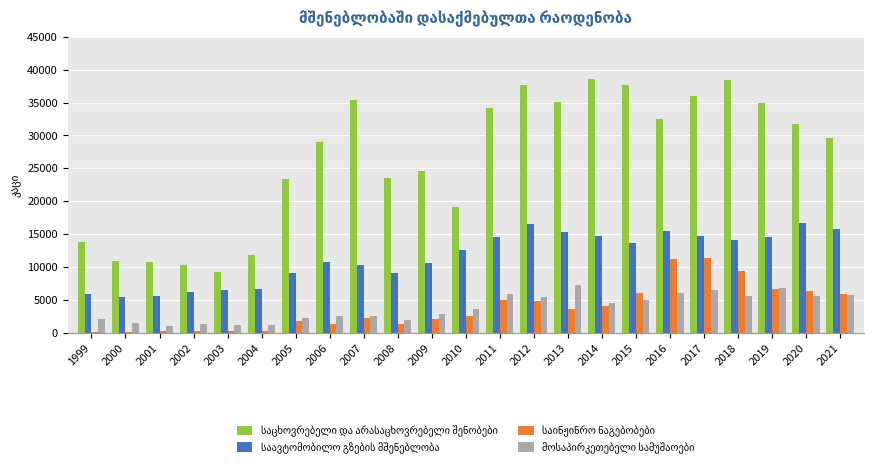

What is the maximum value shown in the chart?

38595